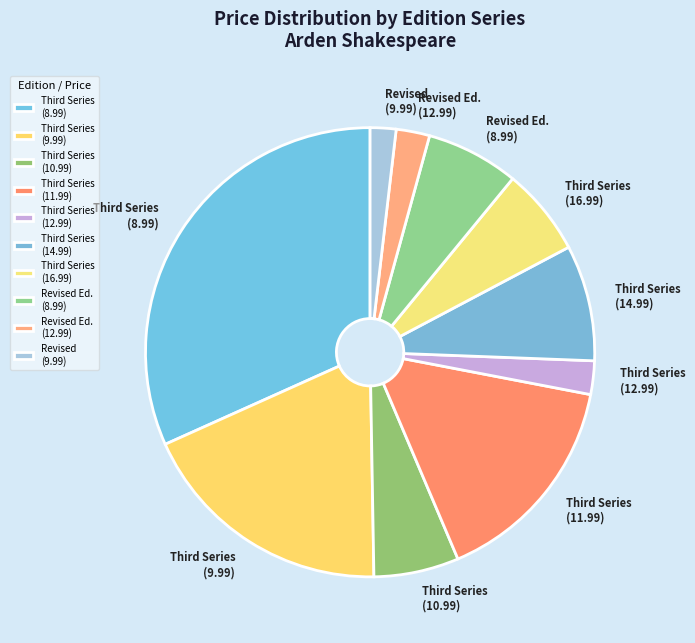

What is the smallest slice in the pie chart?

Revised (9.99)